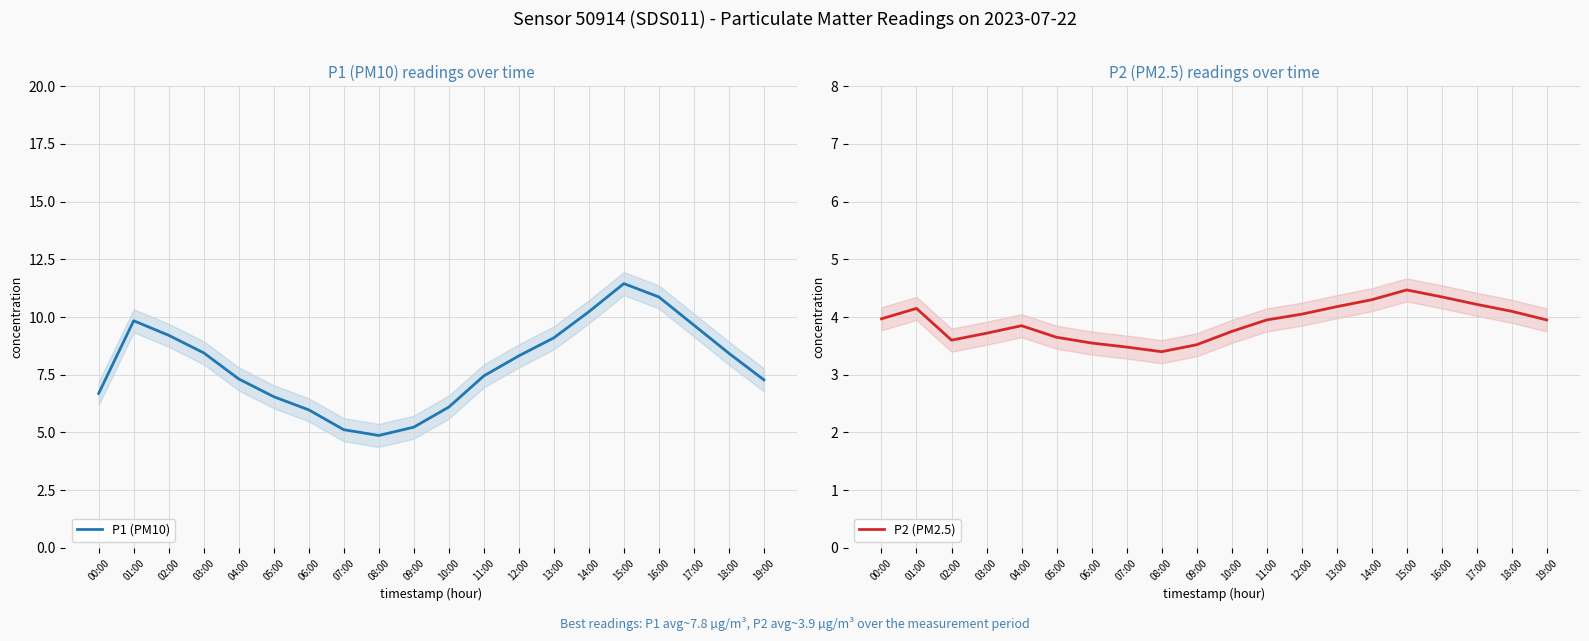

At how many categories does at least one series exceed 7?

13